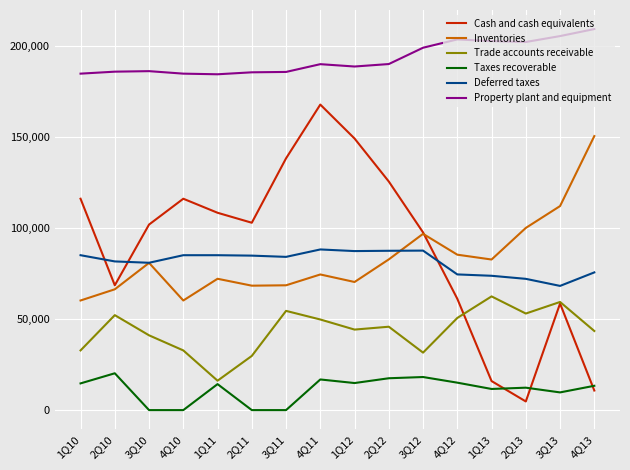

Which series has the widest spread of values?

Cash and cash equivalents